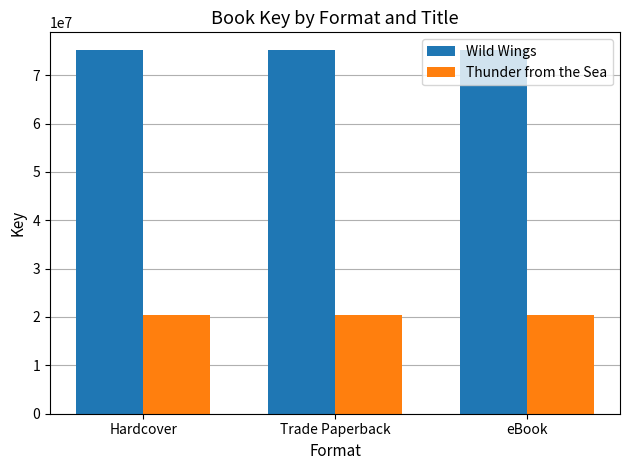

Which series has the largest total across all categories?

Wild Wings